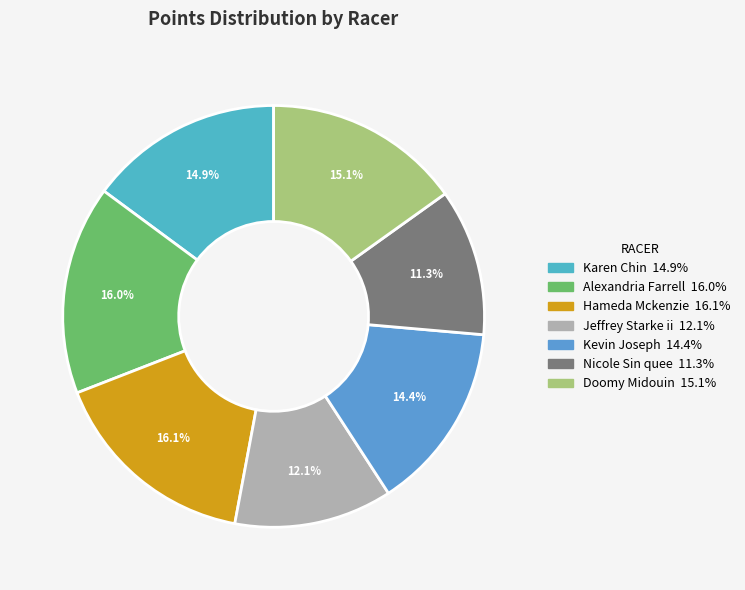

True or false: Kevin Joseph accounts for 14% of the total.

True